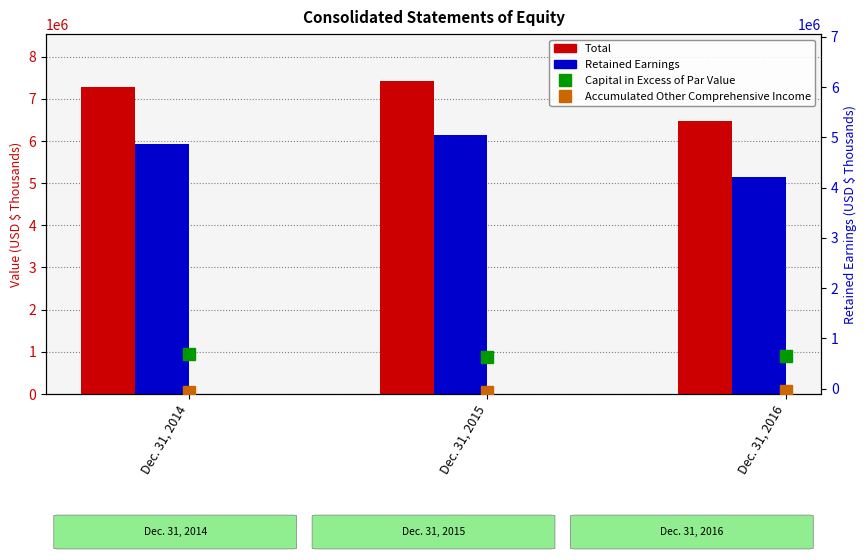

What is the sum of the Total values at Dec. 31, 2014 and Dec. 31, 2016?

13754479